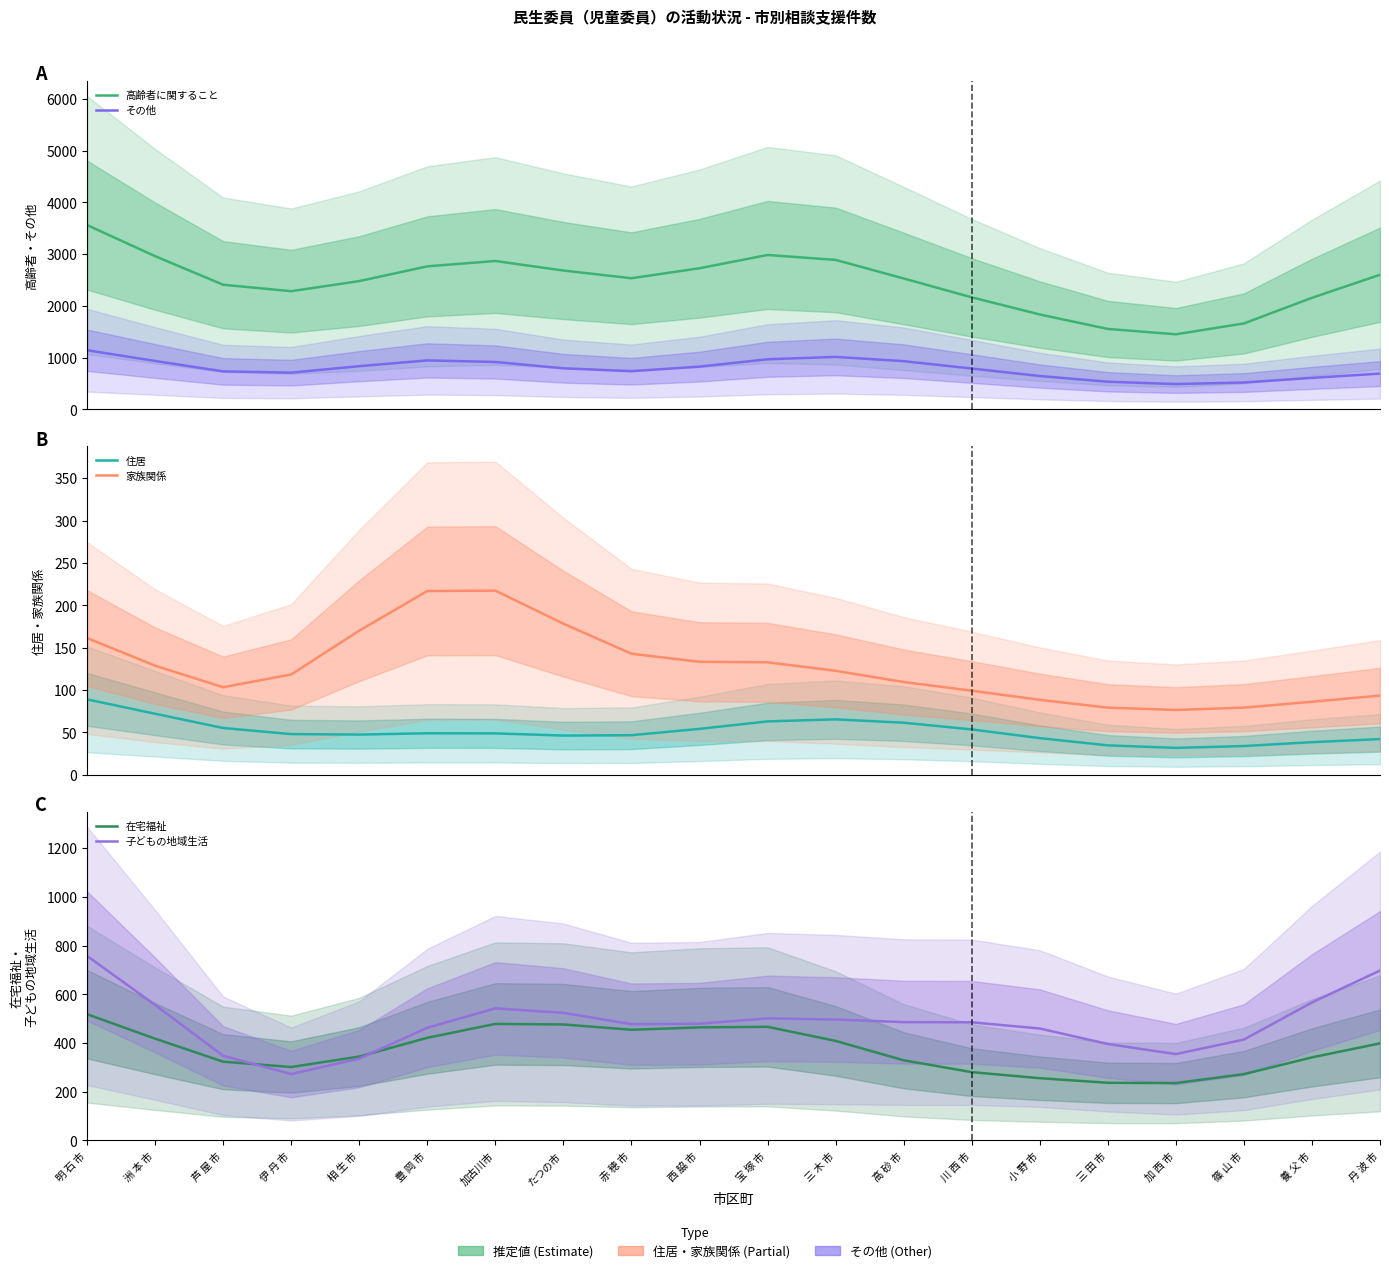

What is the label of the 2nd point from the left?

洲 本 市